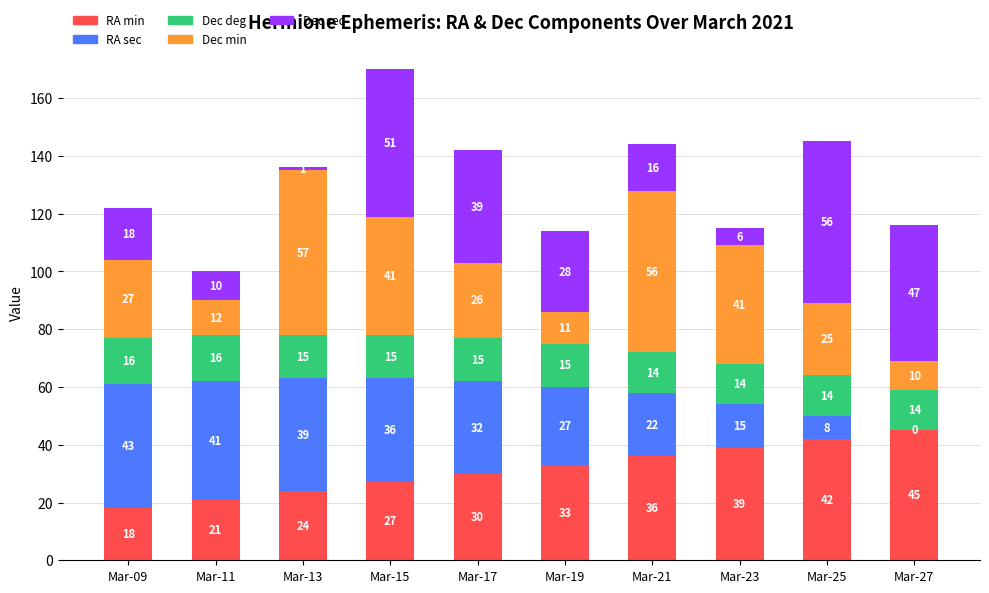

How many categories are shown in the chart?

10